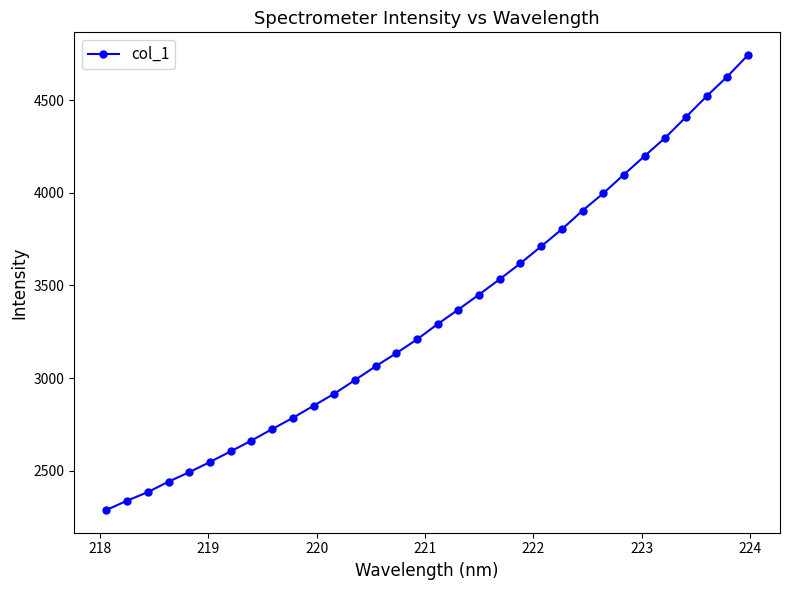

How many series are shown in this chart?

1